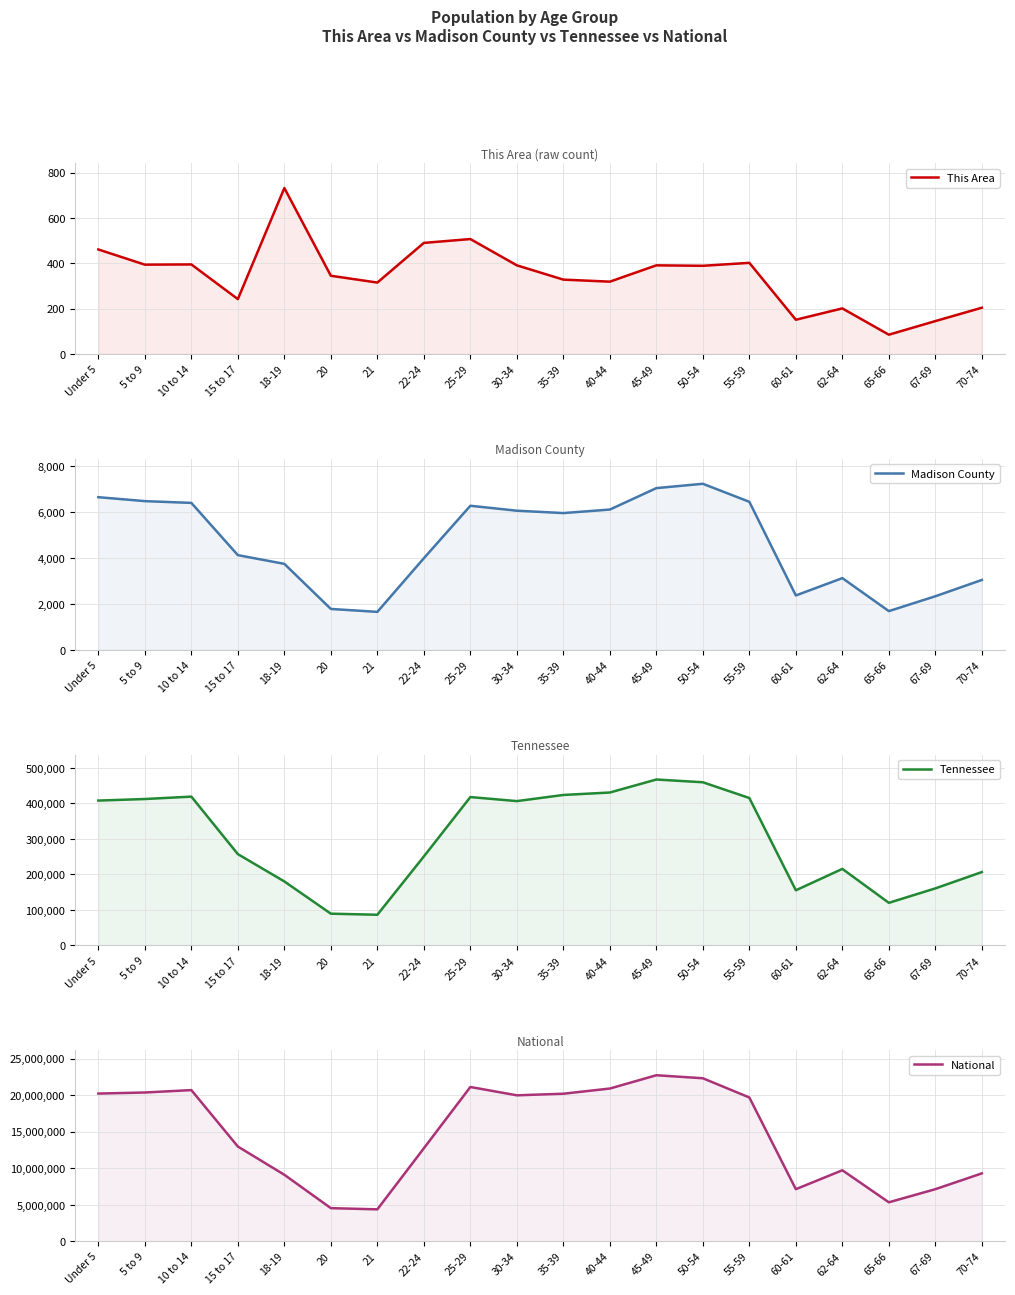

What is the value of the National point at the 16th from the left?

7113727